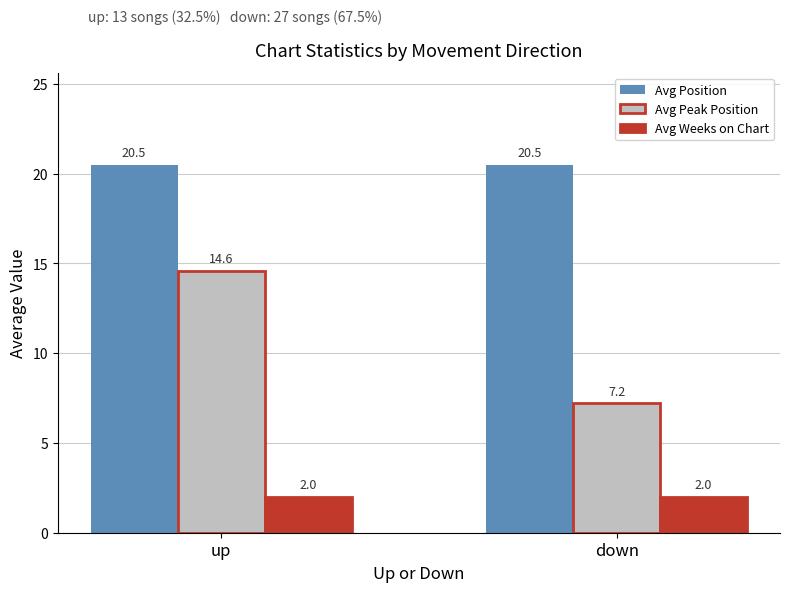

Reading right to left, extract all data points from this chart.

Avg Position: down=20.5	up=20.5
Avg Peak Position: down=7.2	up=14.6
Avg Weeks on Chart: down=2.0	up=2.0